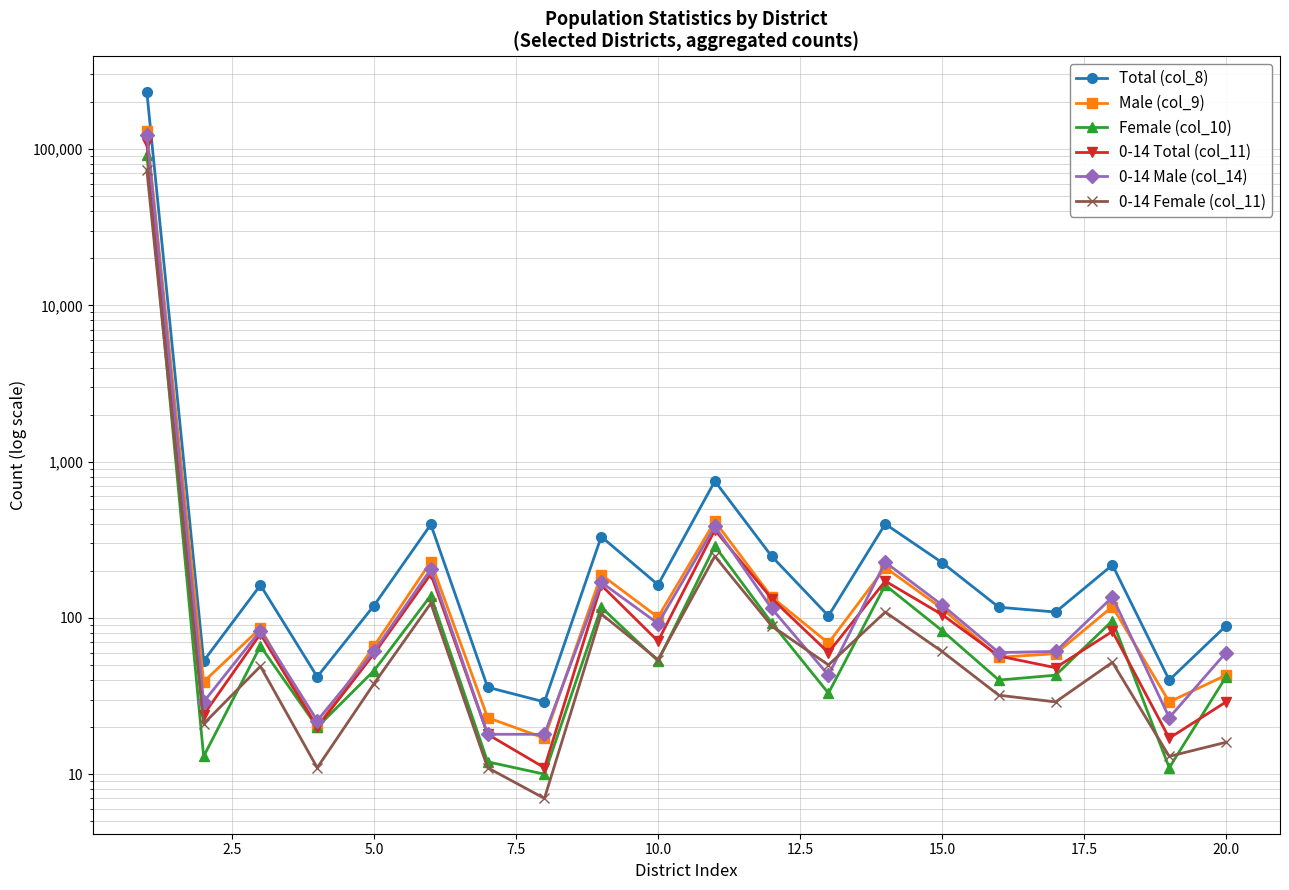

What is the spread (max minus min) of values at 2.5?

40